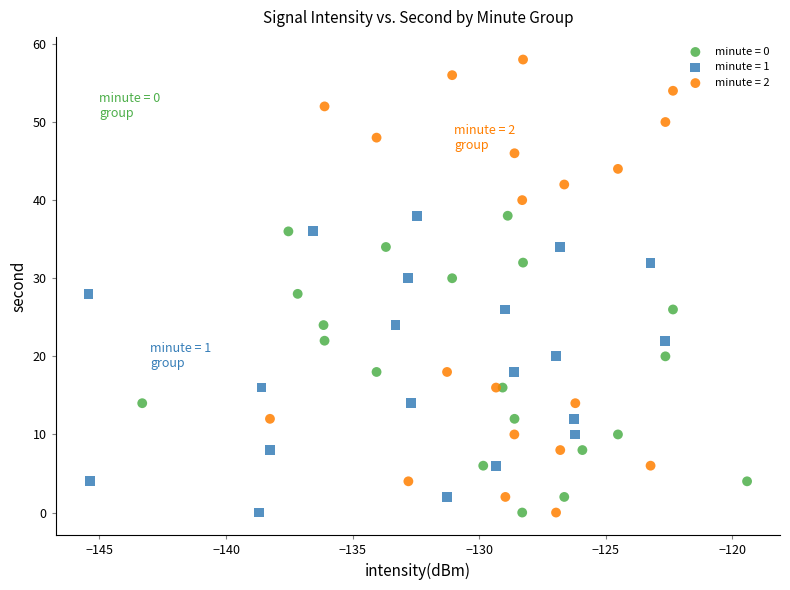

Which series has the widest spread of Y values?

minute = 2